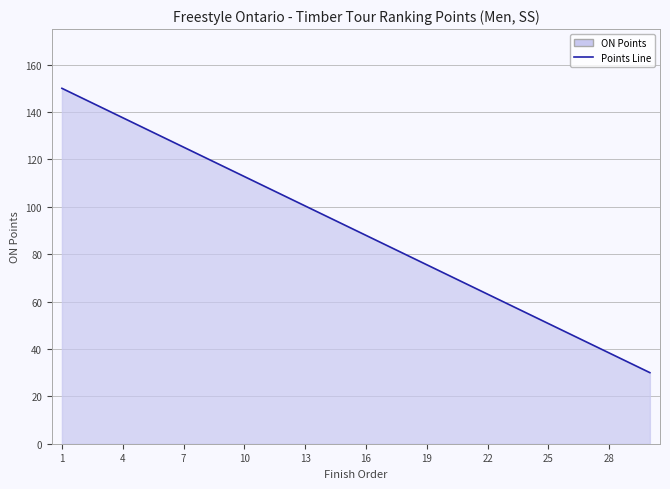

What is the ratio of the value at 28 to the value at 25?

0.8